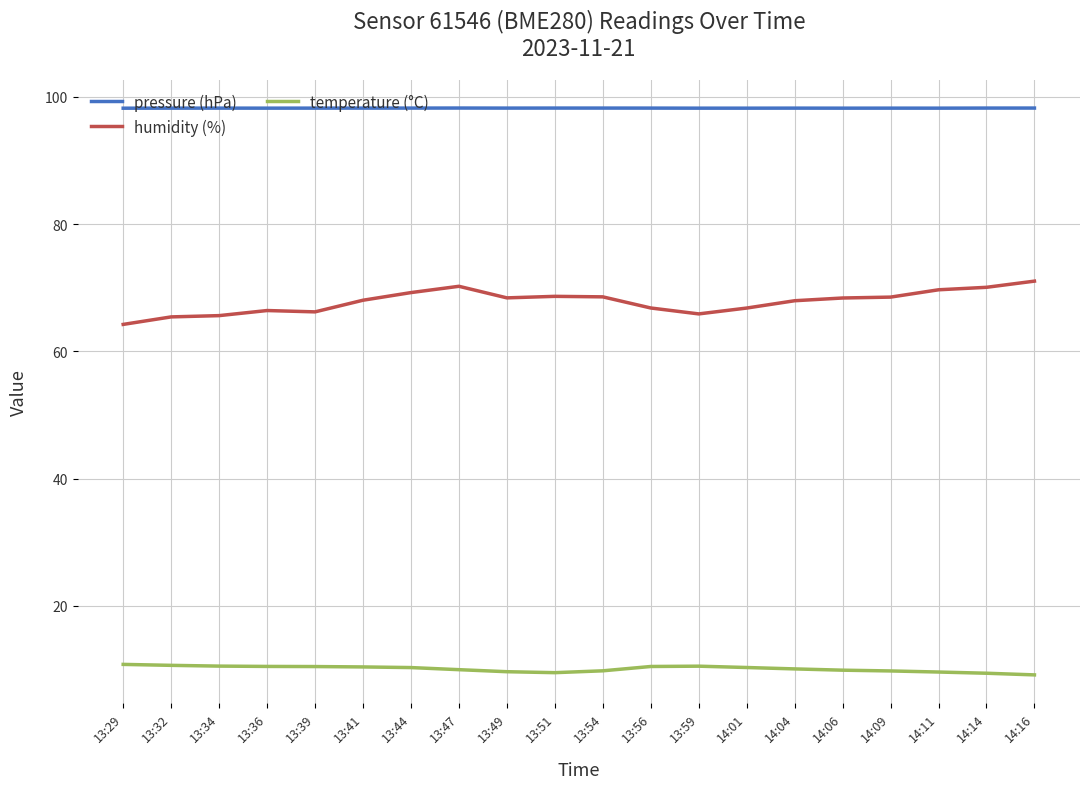

True or false: humidity (%) has a value of 16.9 at 13:29.

False